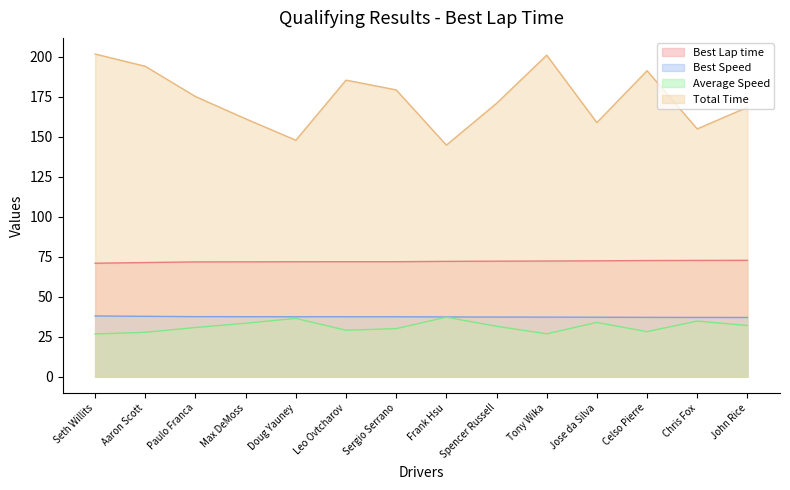

Count the number of categories in the chart.

14